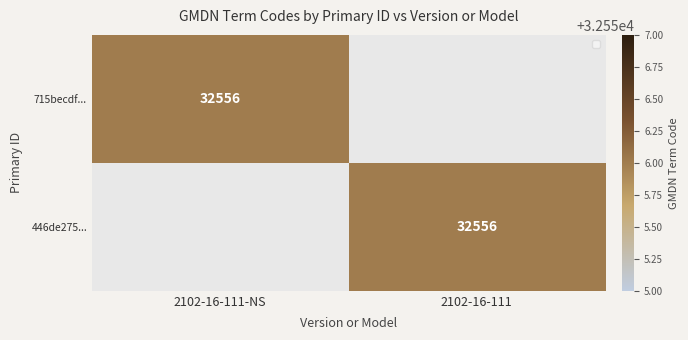

True or false: 446de275... has a value of 57073 at 2102-16-111.

False